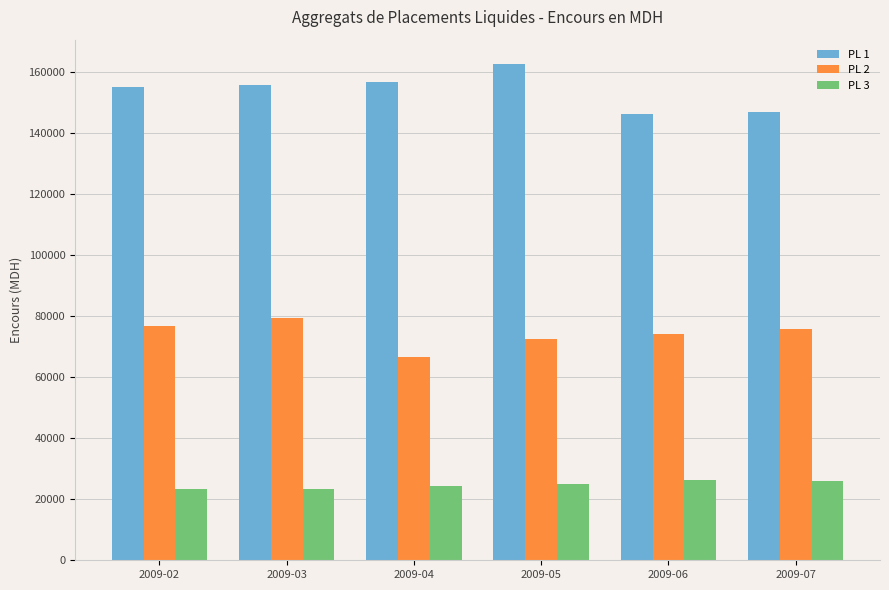

Are the bars horizontal?

No